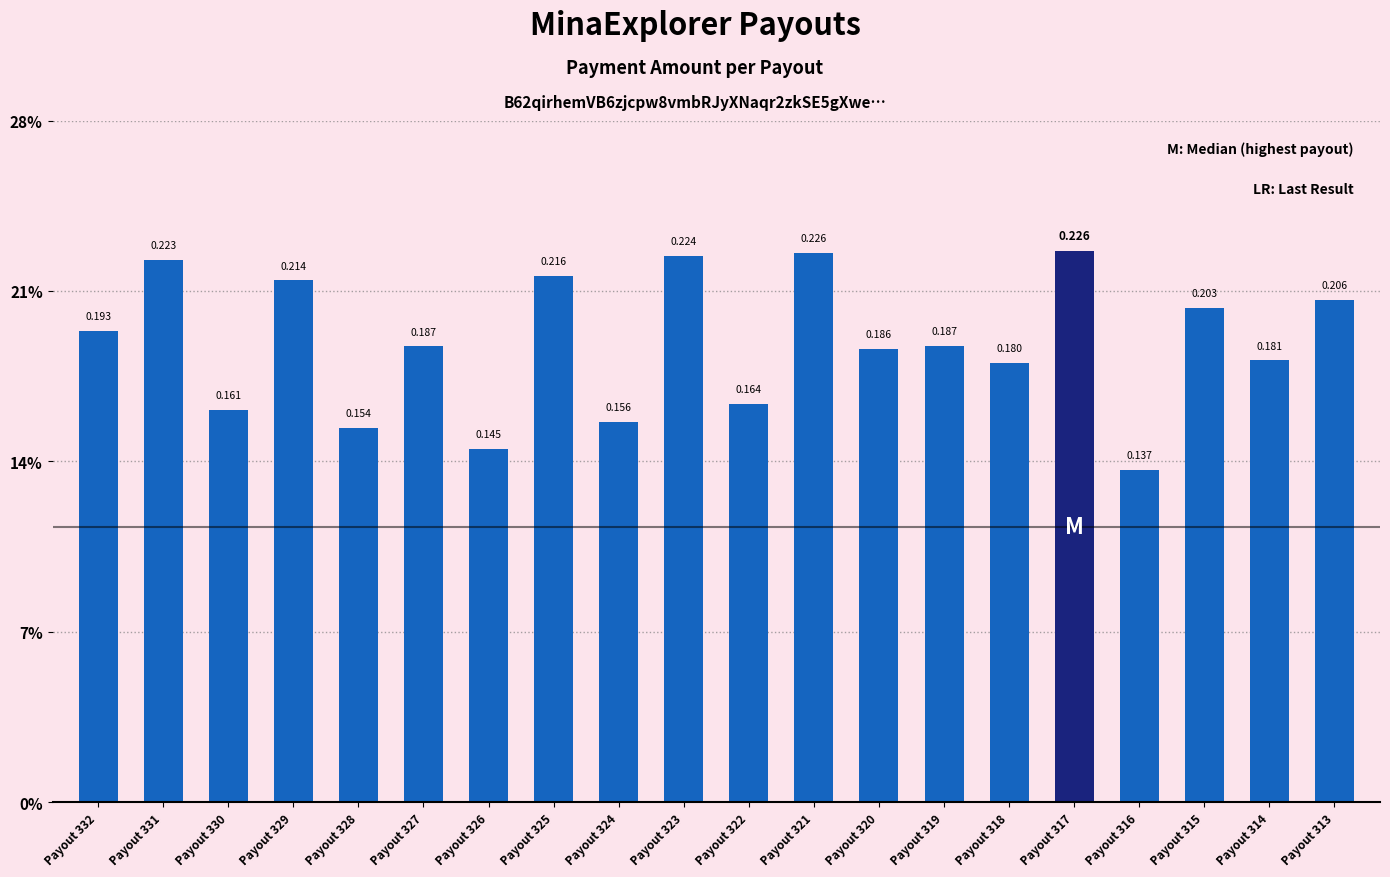

Is it true that the value at Payout 313 is 0.3?

False